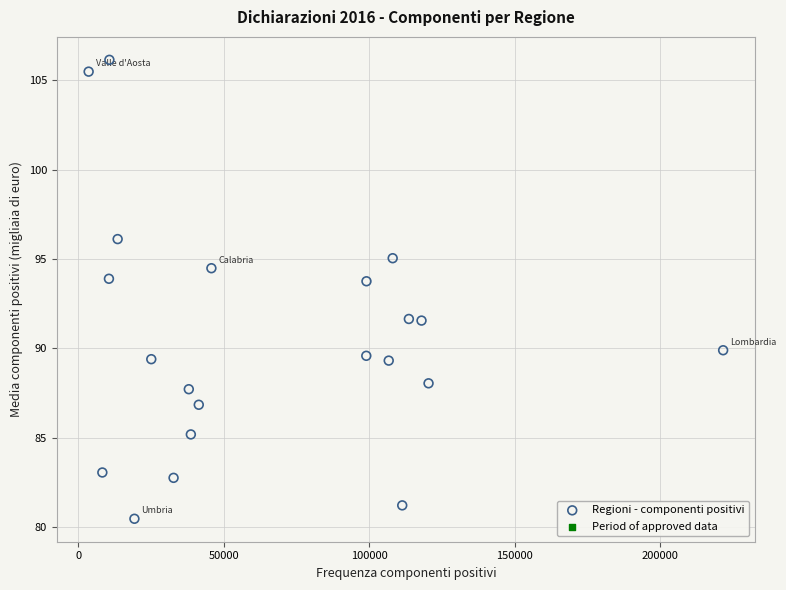

What is the range of Y values (max minus min)?

25.7